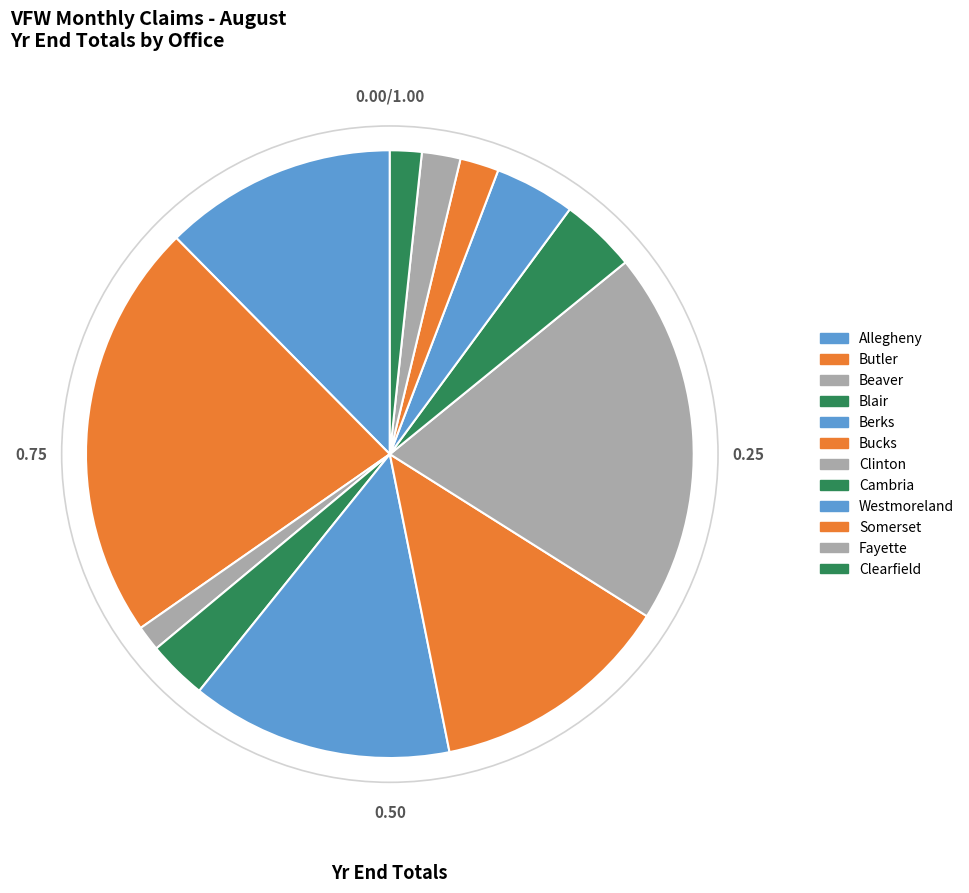

To the nearest percent, what is the average slice percentage?

8%